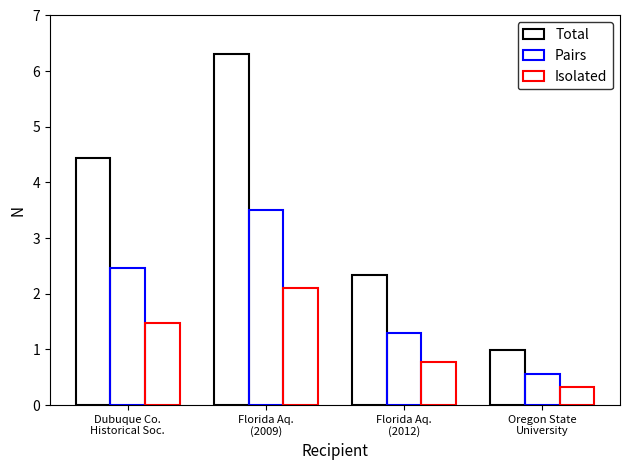

Which label corresponds to the largest value in the chart?

Florida Aq.
(2009)